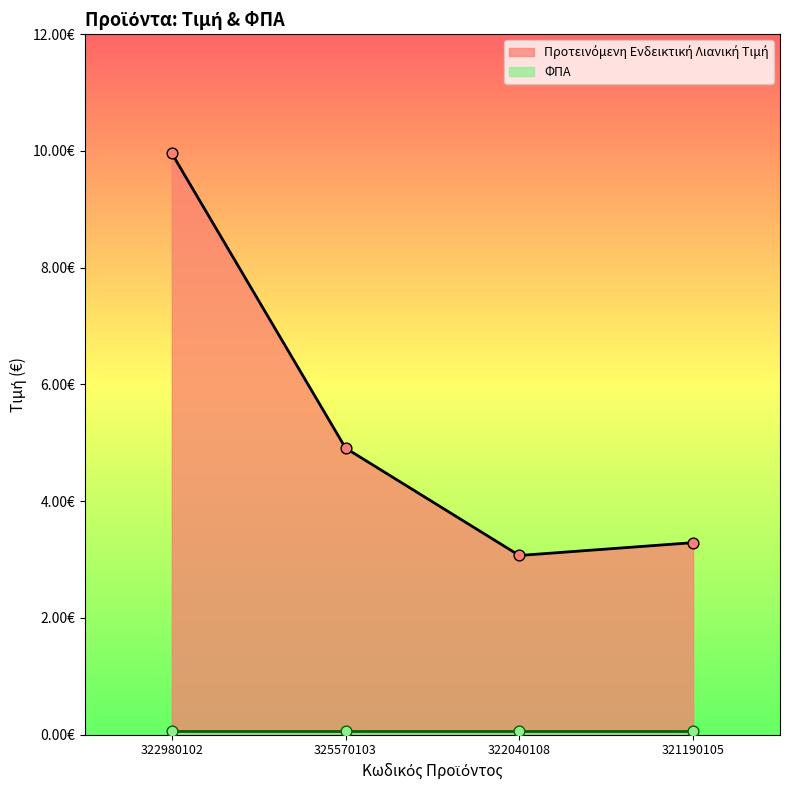

Between 321190105 and 322980102, which is larger?

322980102